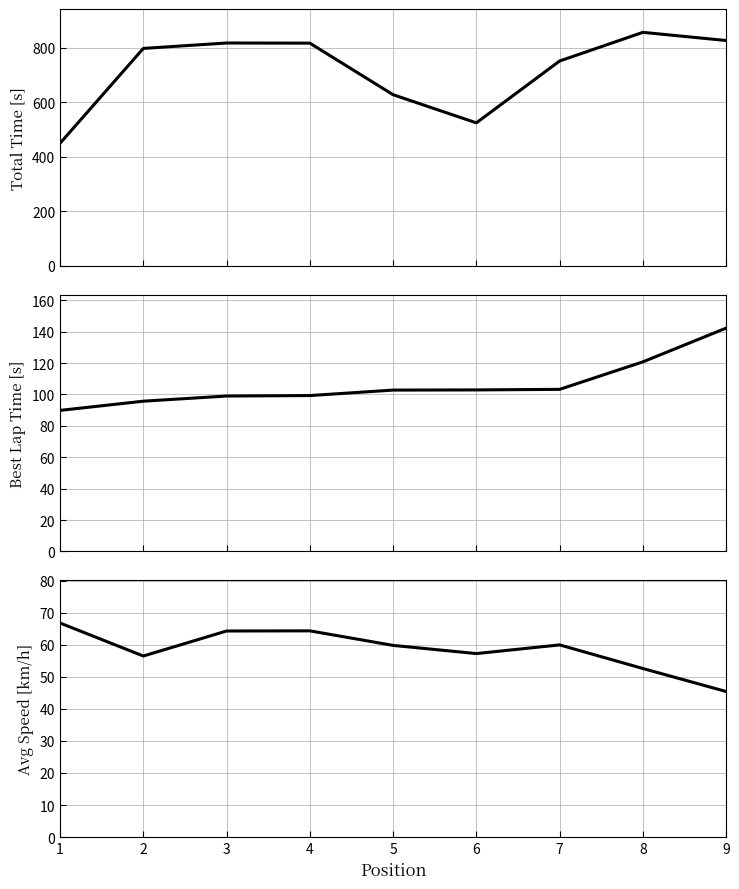

Is it true that Best Lap time equals 153.1 at 3?

False